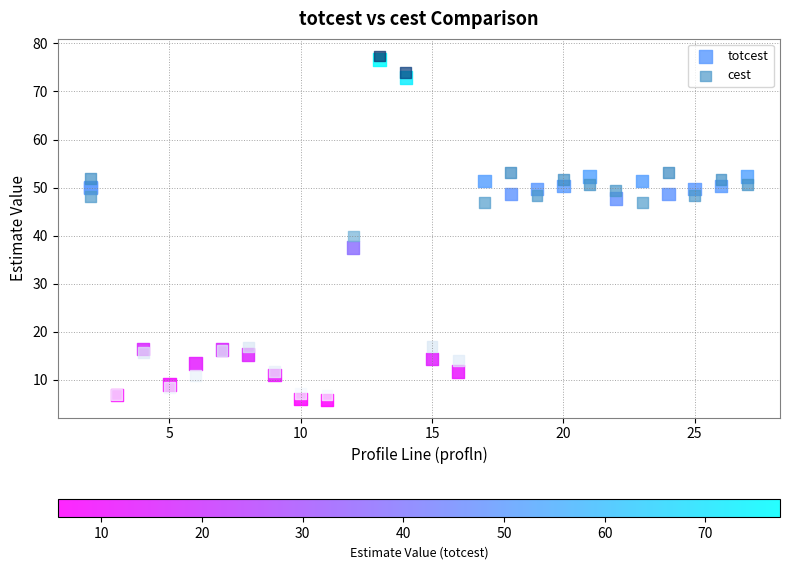

Across all series, what Y value is closest to 41?

39.9